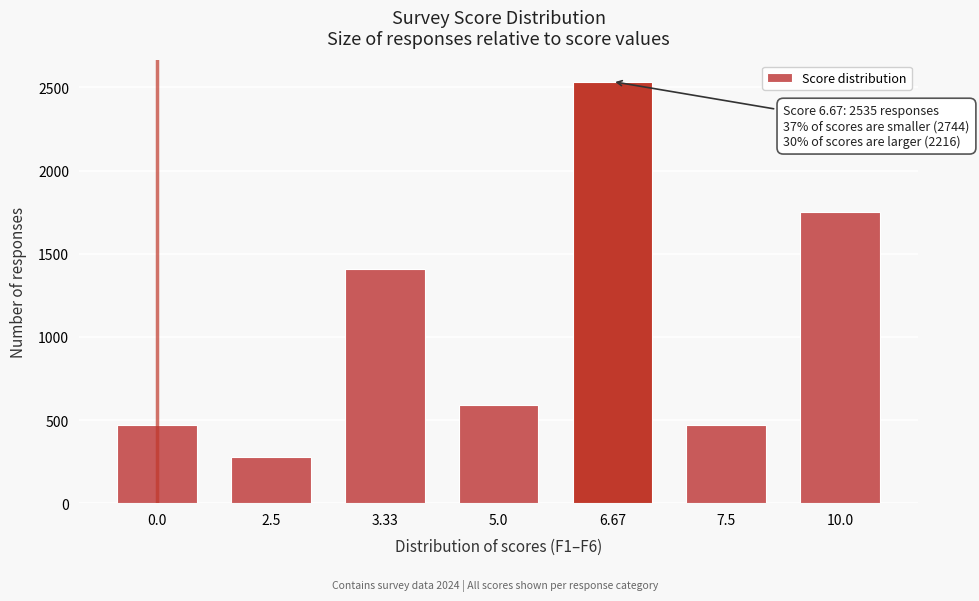

What is the sum of all values?

7495